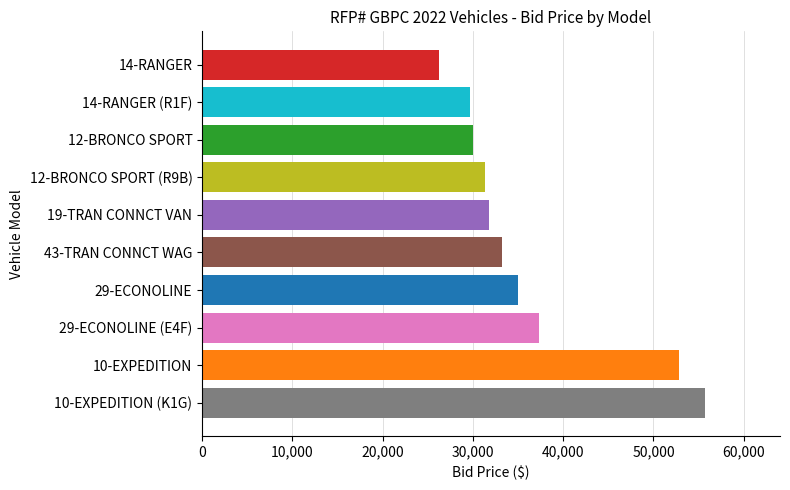

What is the difference between the maximum and minimum values?

29458.0